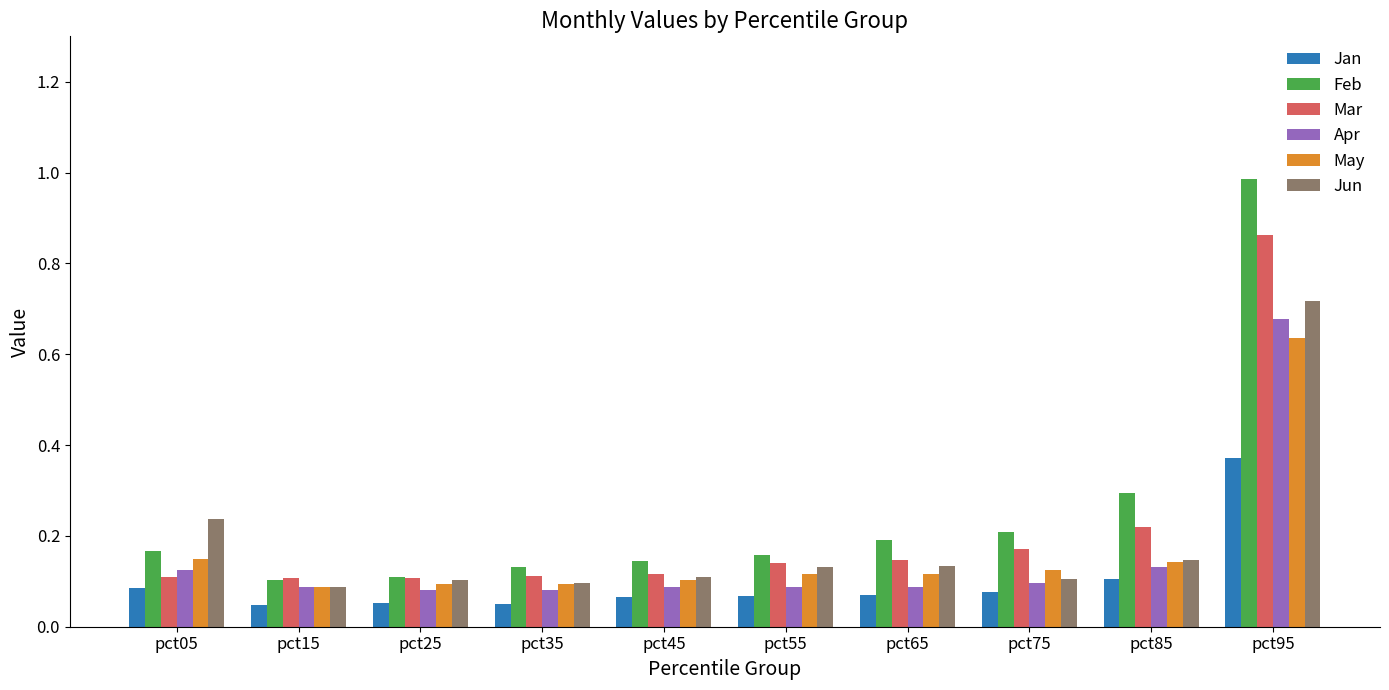

Is it true that Mar equals 0.2 at pct05?

False